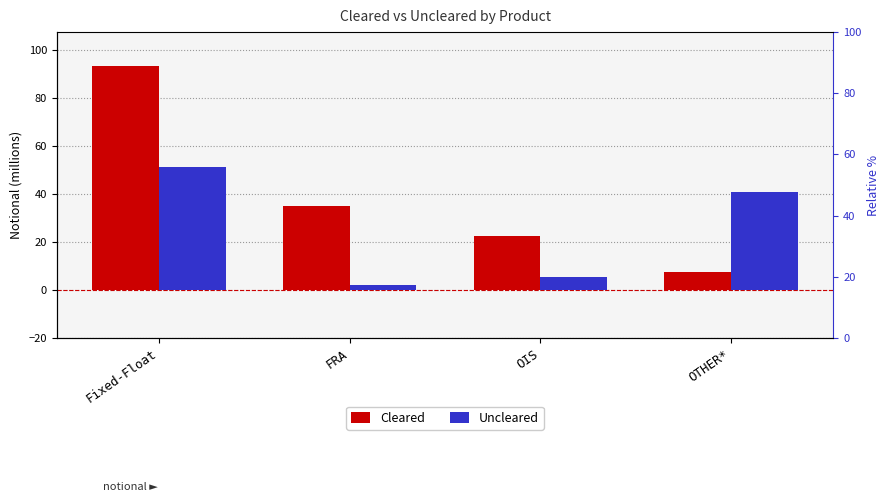

Reading left to right, list all the values displayed in this chart.

Cleared: Fixed-Float=93.3	FRA=35.1	OIS=22.6	OTHER*=7.5
Uncleared: Fixed-Float=51.1	FRA=2.1	OIS=5.5	OTHER*=40.9